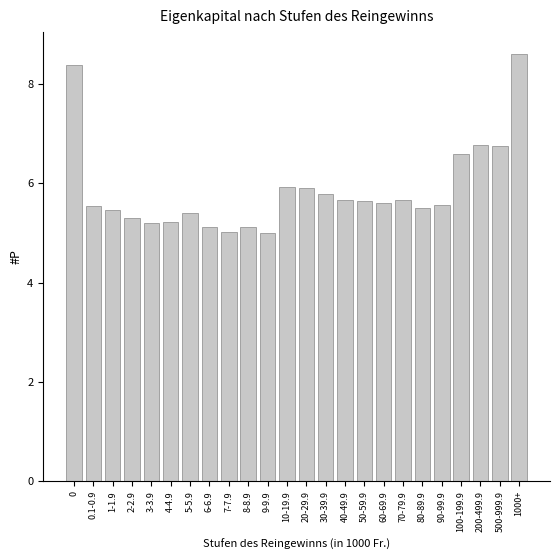

What position from the right is 30-39.9?

11